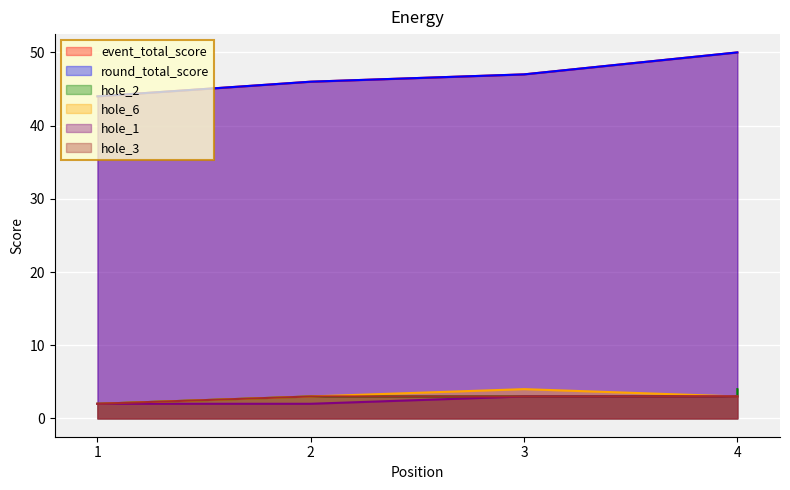

The hole_3 series shows 5 at 3. True or false?

False